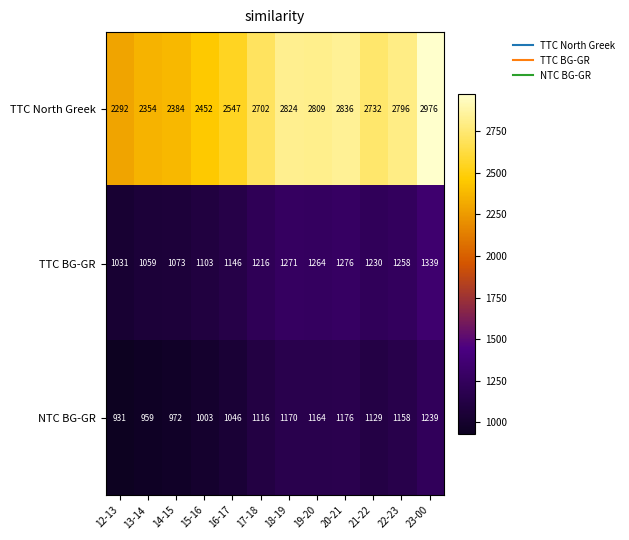

What is the maximum value shown in the chart?

2976